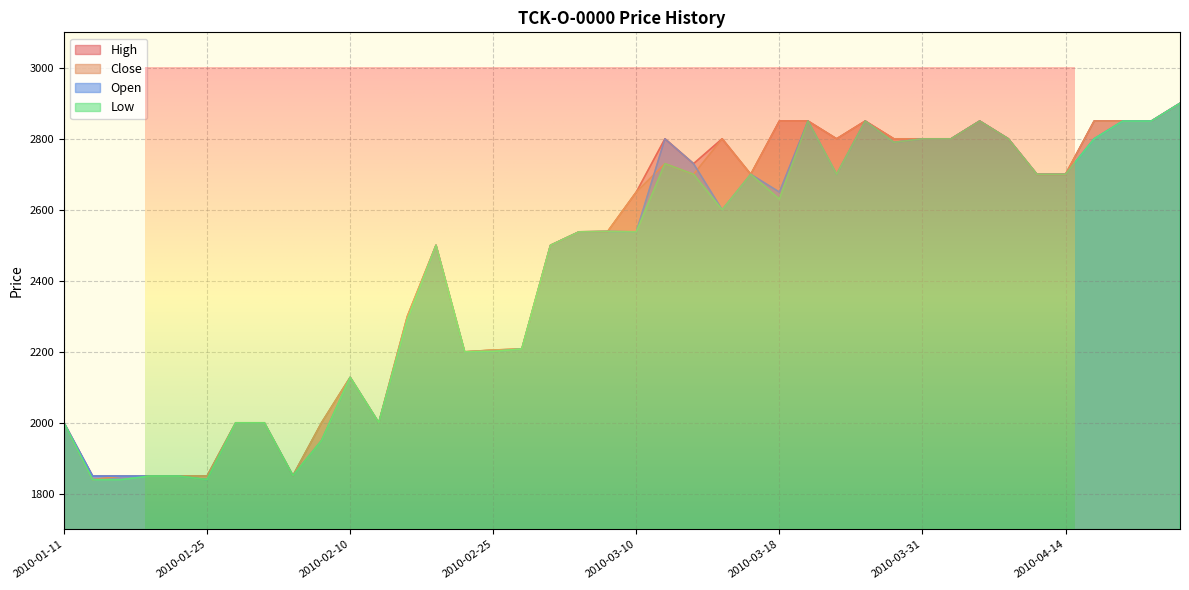

True or false: Close and Open cross at least once.

True